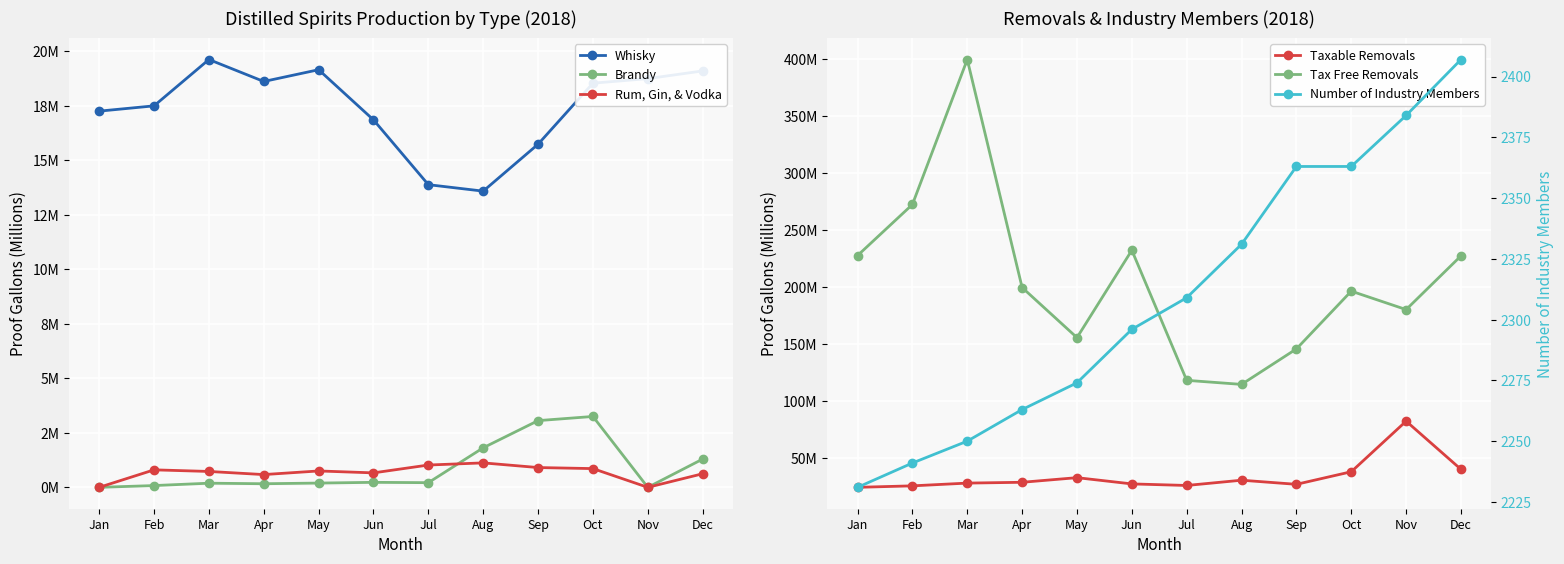

True or false: Brandy and Tax Free Removals intersect in this chart.

False